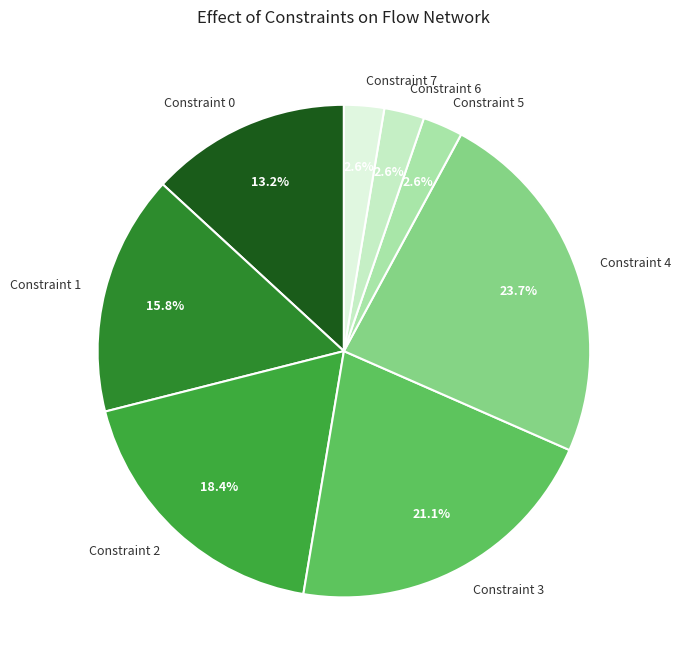

To the nearest percent, what is the average slice percentage?

12%